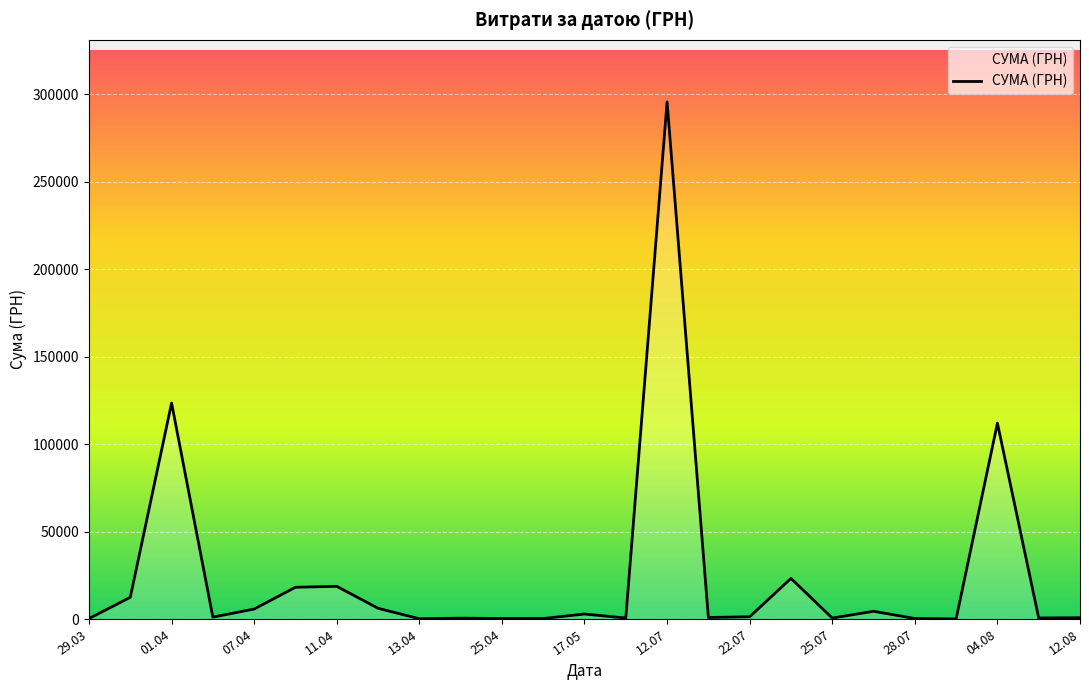

What is the difference between the maximum and minimum values?

295540.8